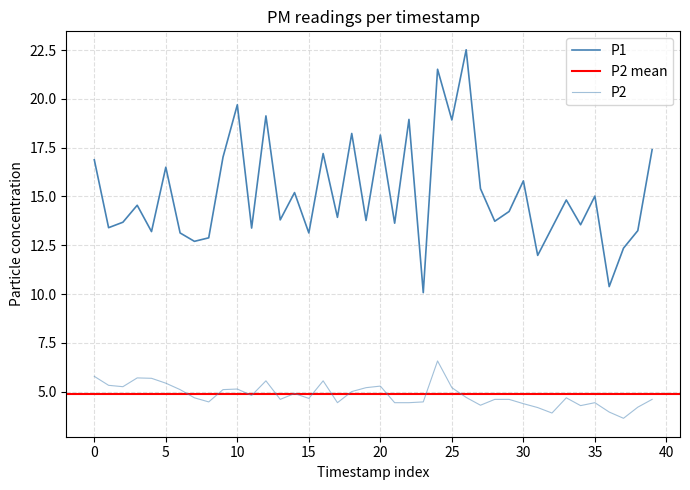

The P2 series shows 8.0 at 15. True or false?

False